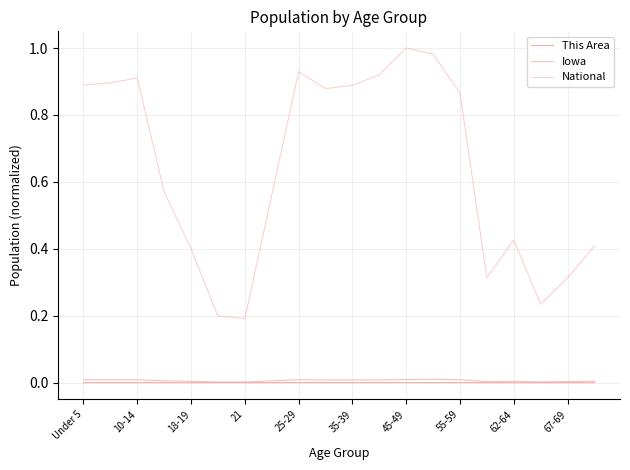

Does the chart display data point markers on the line(s)?

No